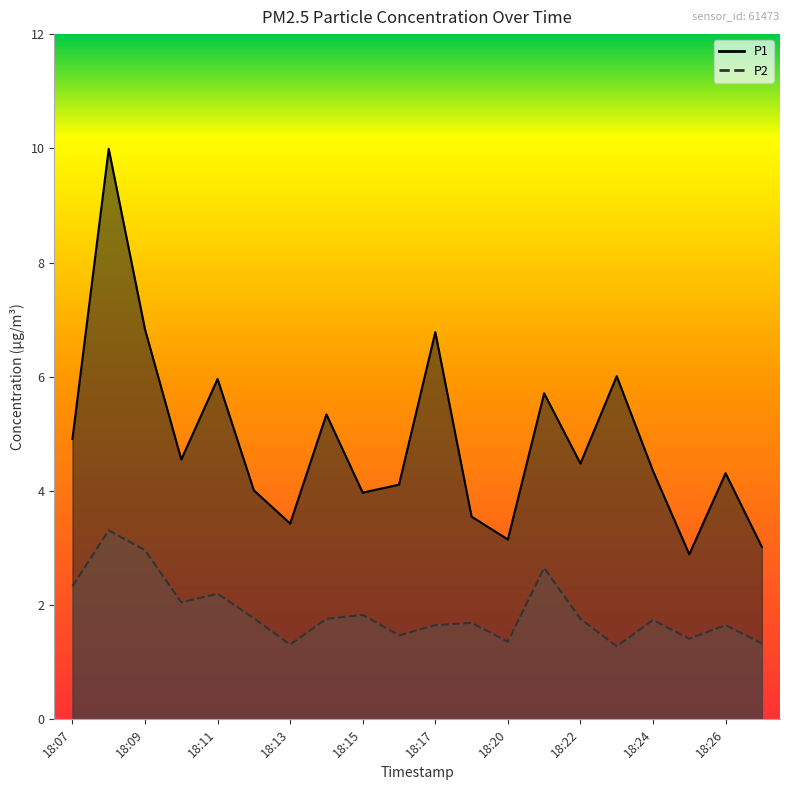

True or false: P2 and P1 cross at least once.

False